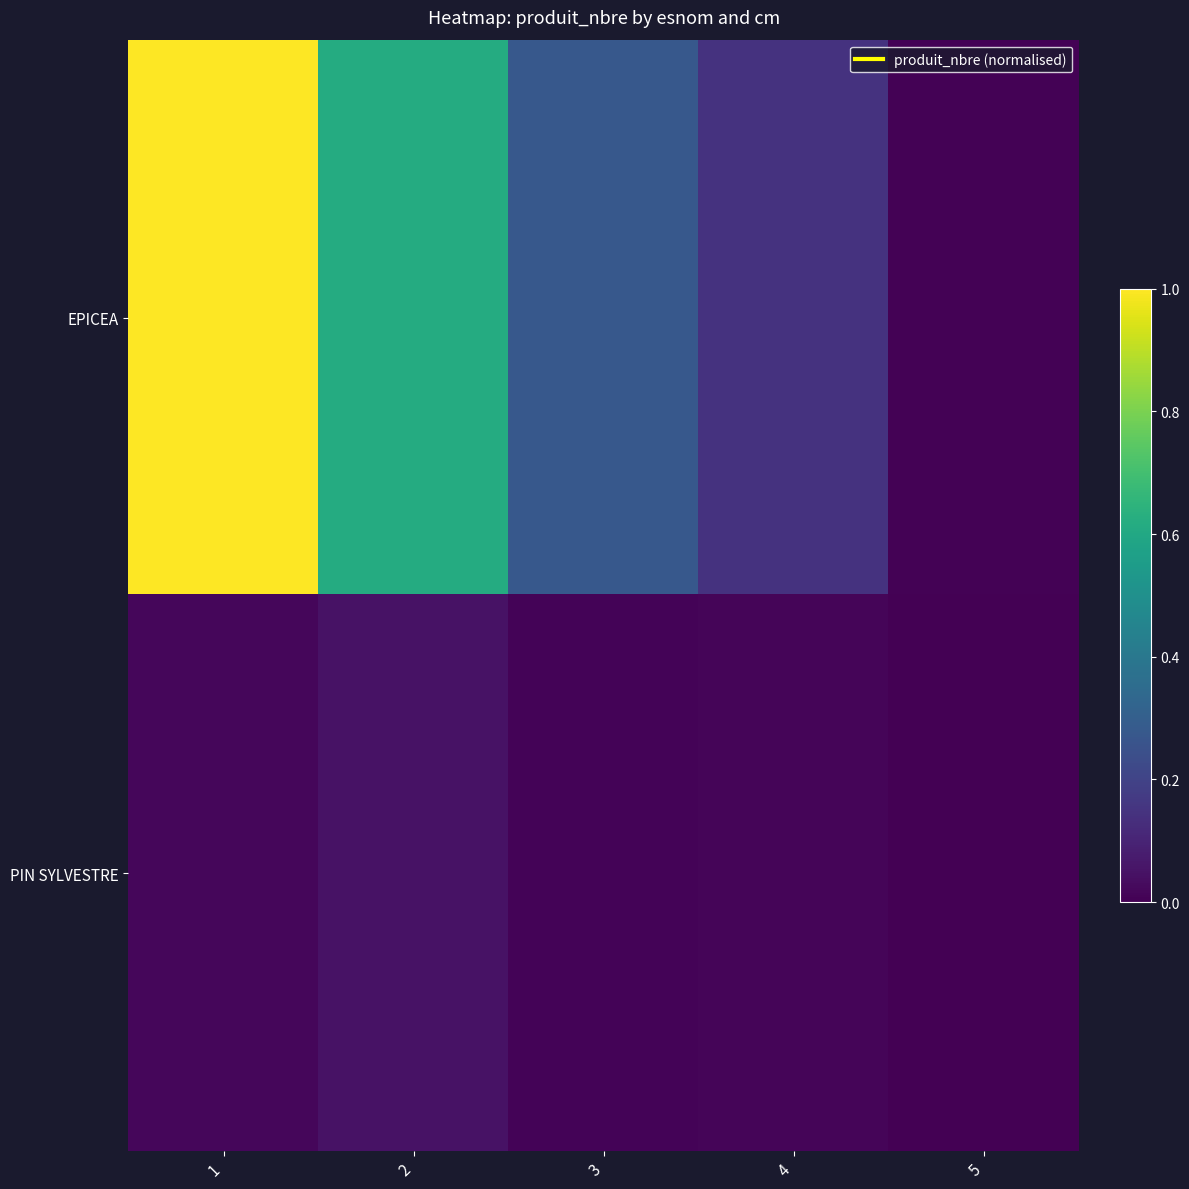

Reading left to right, extract all data points from this chart.

EPICEA: 1=1.0	2=0.6	3=0.3	4=0.1	5=0.0
PIN SYLVESTRE: 1=0.0	2=0.0	3=0.0	4=0.0	5=0.0